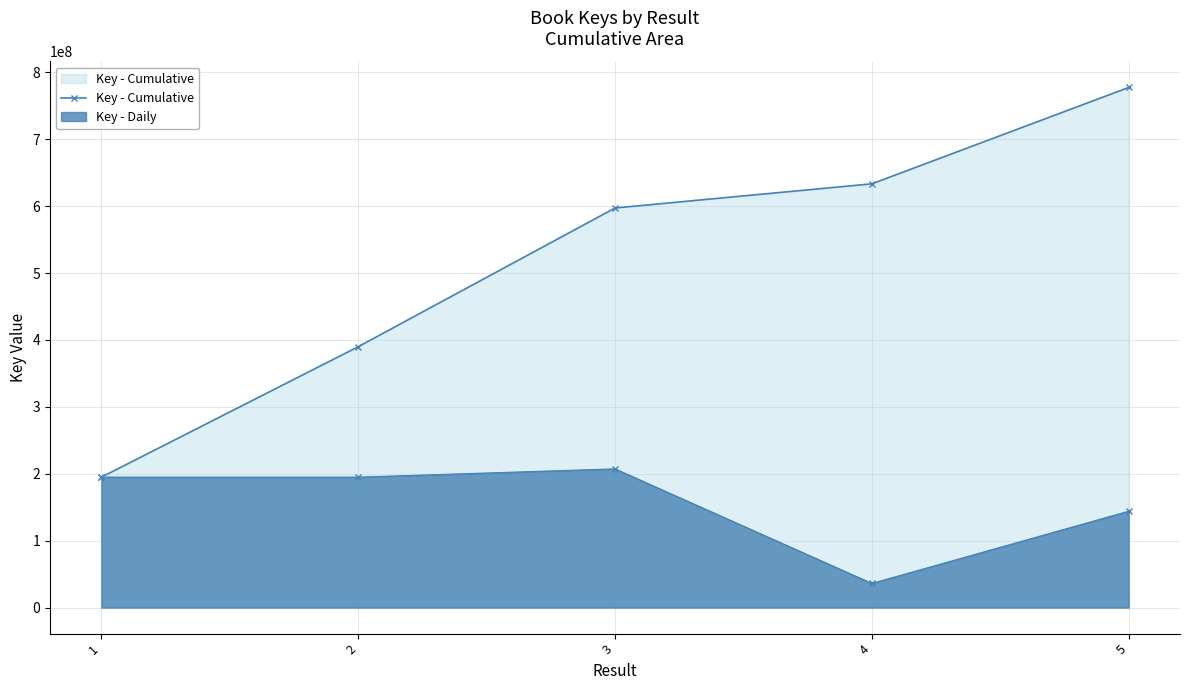

What is the smallest value displayed?

194952773